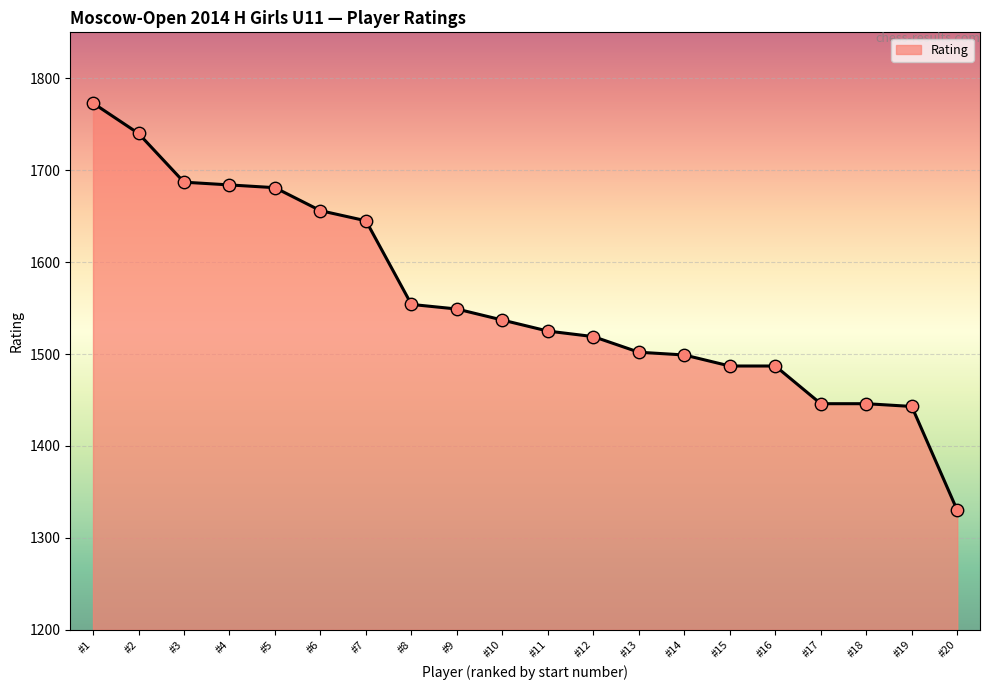

Which has a higher value, #12 or #2?

#2